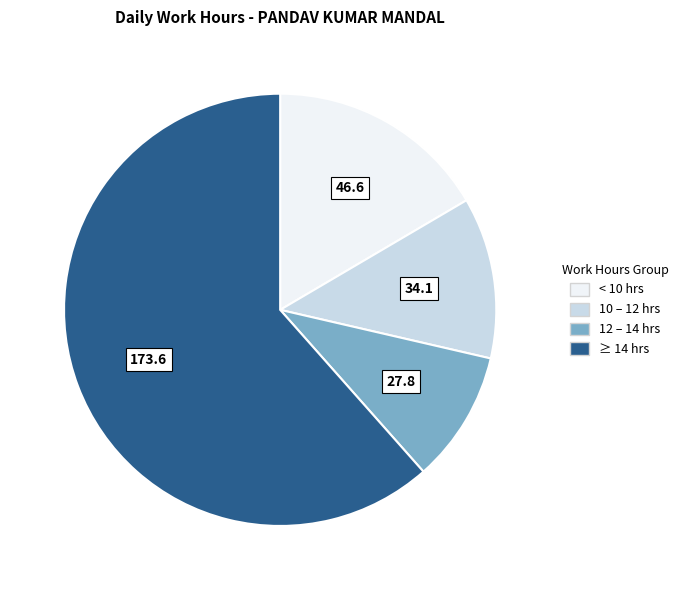

Does any single category account for the majority?

Yes